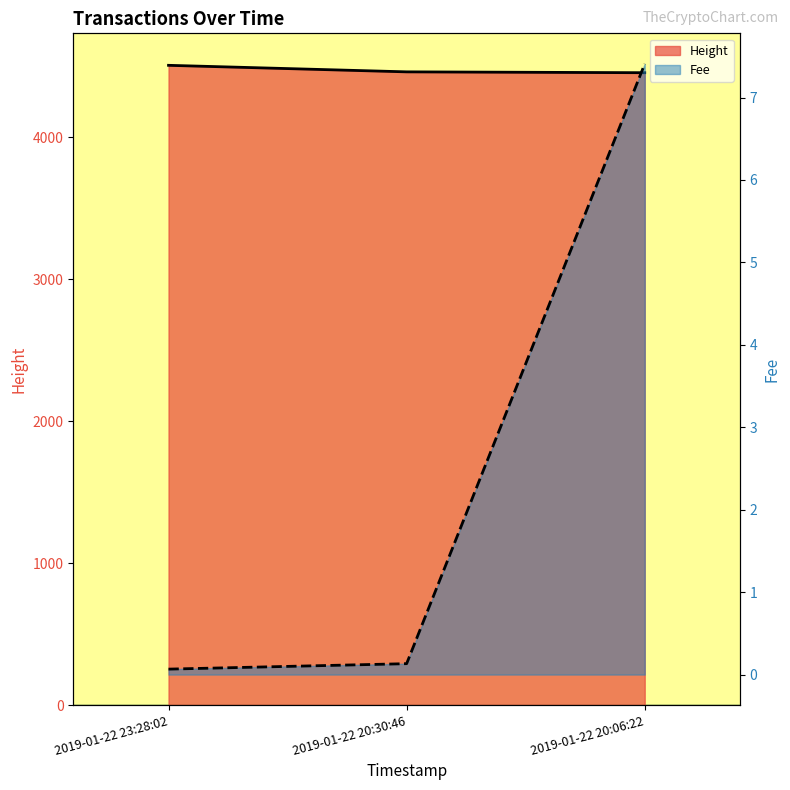

Between 2019-01-22 20:30:46 and 2019-01-22 20:06:22, which is larger?

2019-01-22 20:30:46